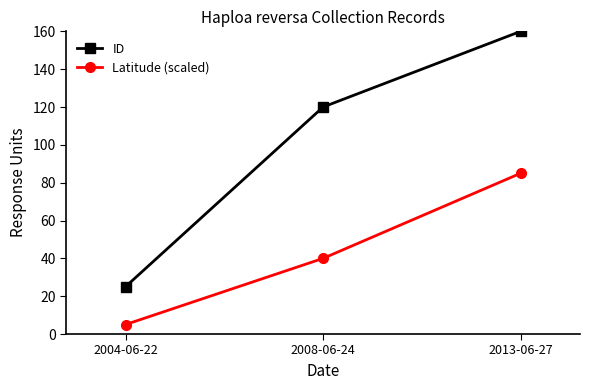

Rank the categories by Latitude (scaled) value from highest to lowest.

2013-06-27, 2008-06-24, 2004-06-22